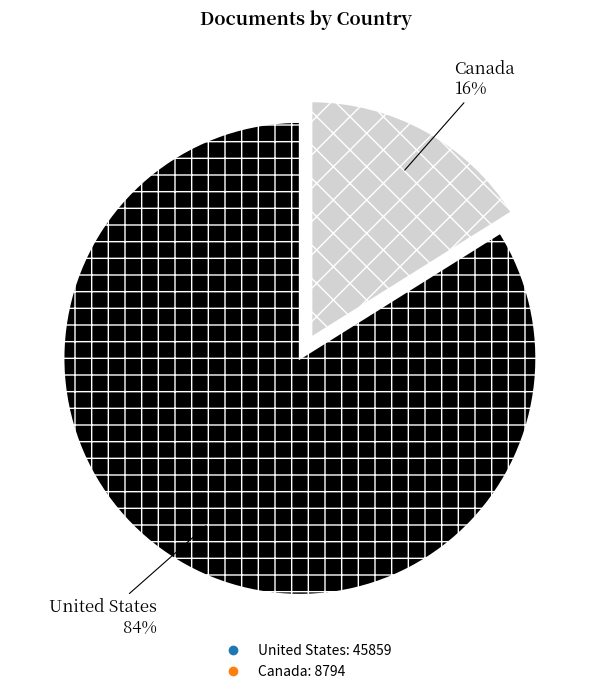

Is United States the majority of the pie?

Yes